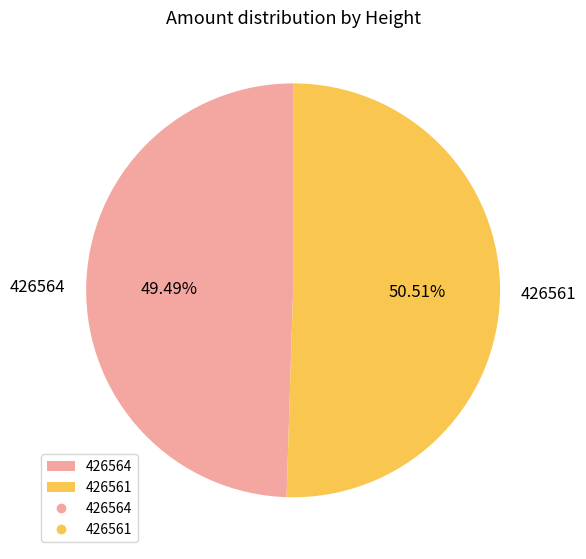

How many slices are in this pie chart?

2